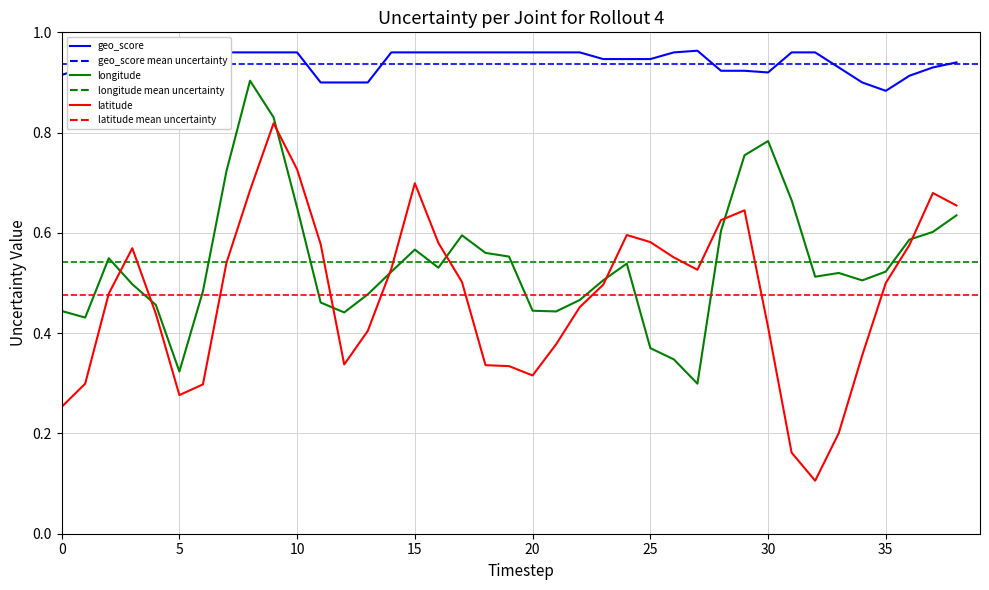

What is the average value of the geo_score series?

0.9